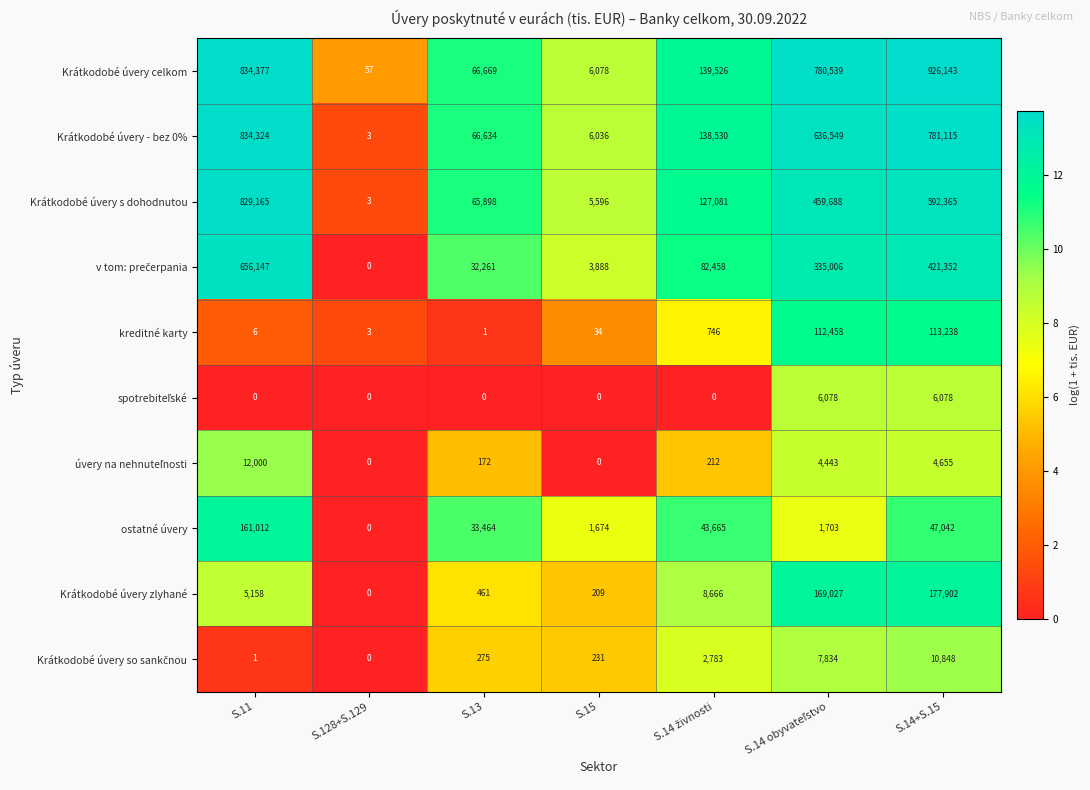

How many data points does each series have?

7